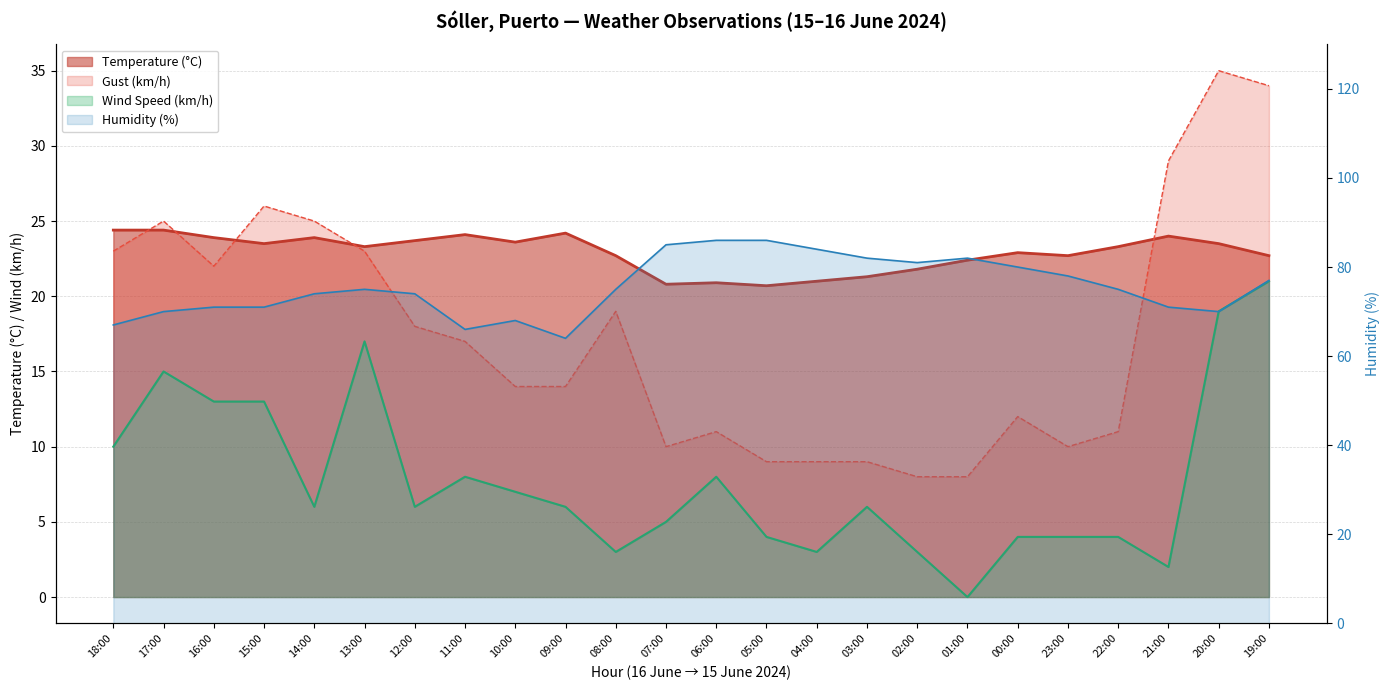

Count the number of categories in the chart.

24